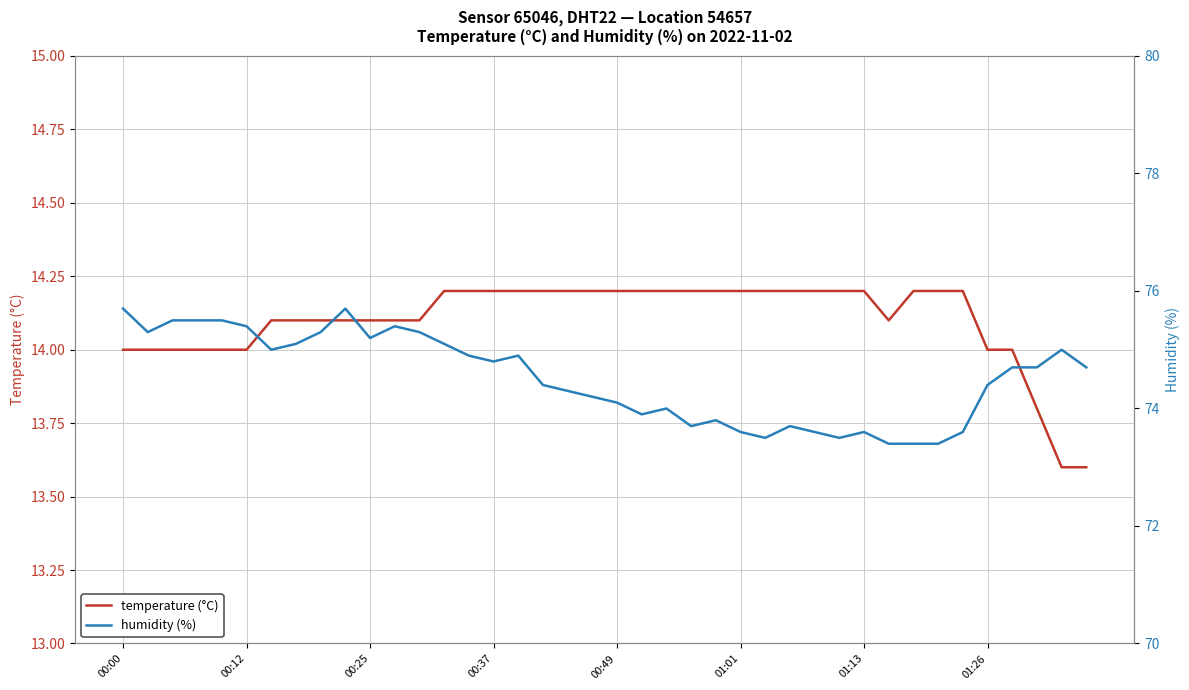

In temperature (°C), how many points are lower than both neighbors (excluding endpoints)?

1